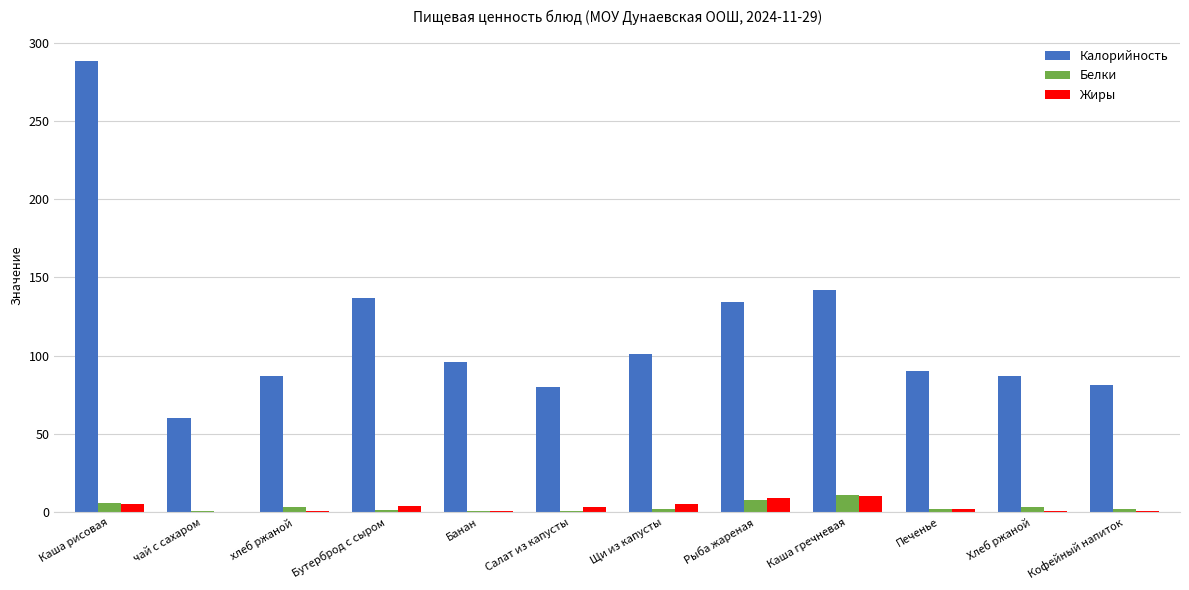

What is the sum of the Белки values at Банан and Каша рисовая?

6.8